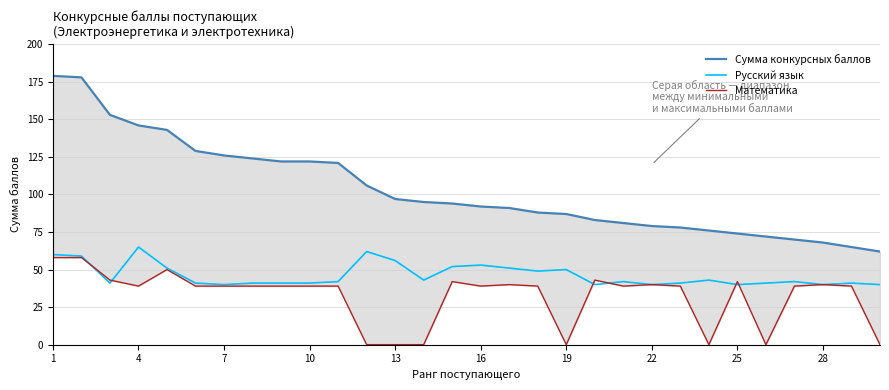

What is the lowest value of the Русский язык series?

40